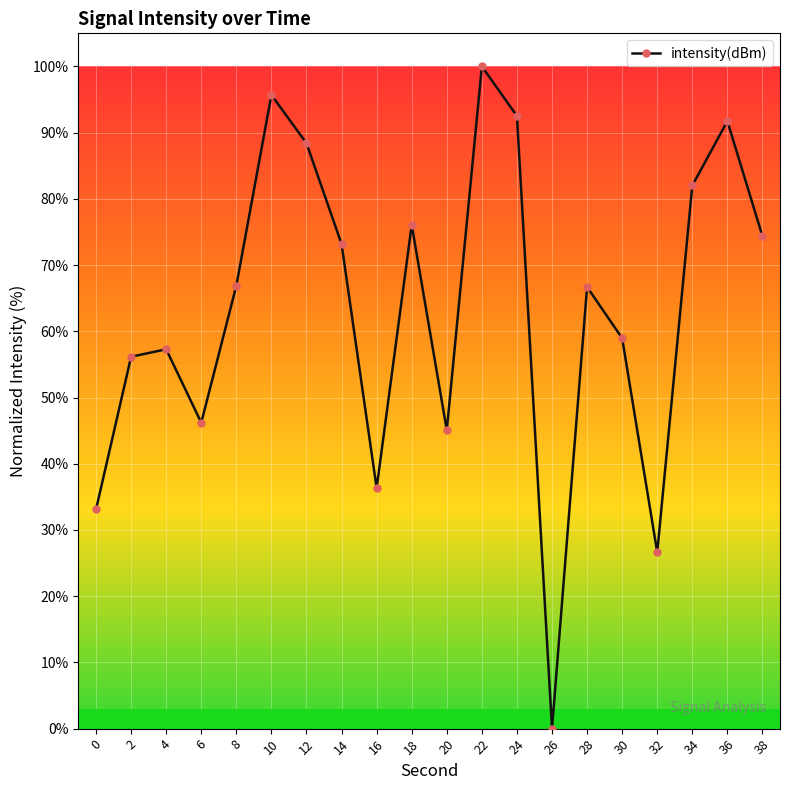

Where is the first local minimum?

6